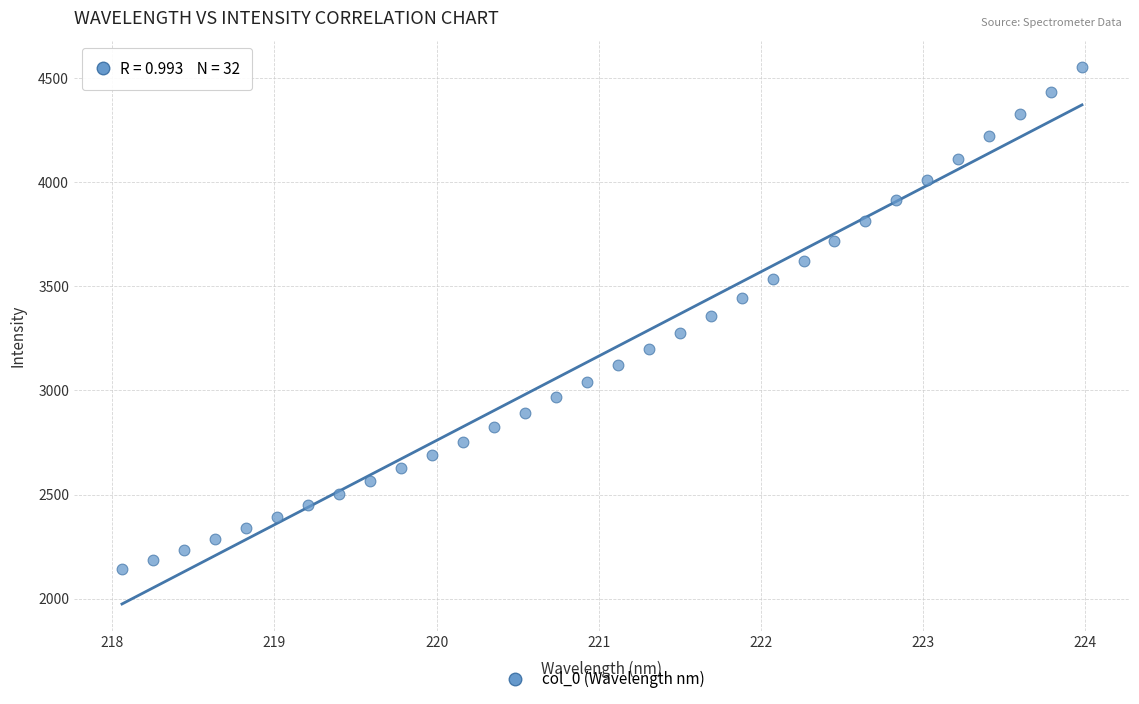

What is the range of X values (max minus min)?

5.9